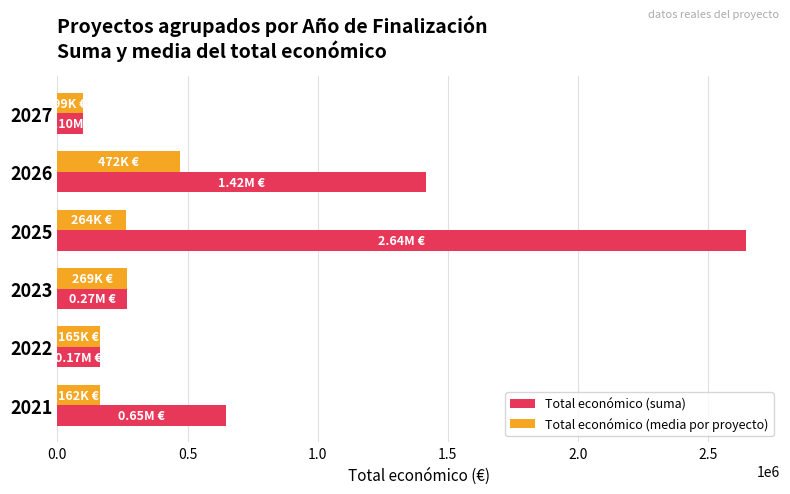

What is the difference between the maximum and minimum values in the Total económico (suma) series?

2544557.0